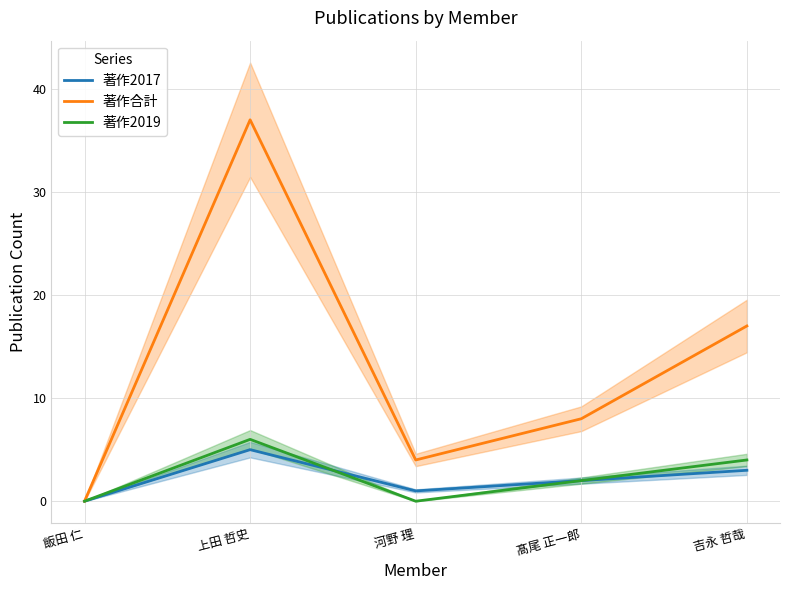

At which category does 著作2019 reach its first local valley?

河野 理